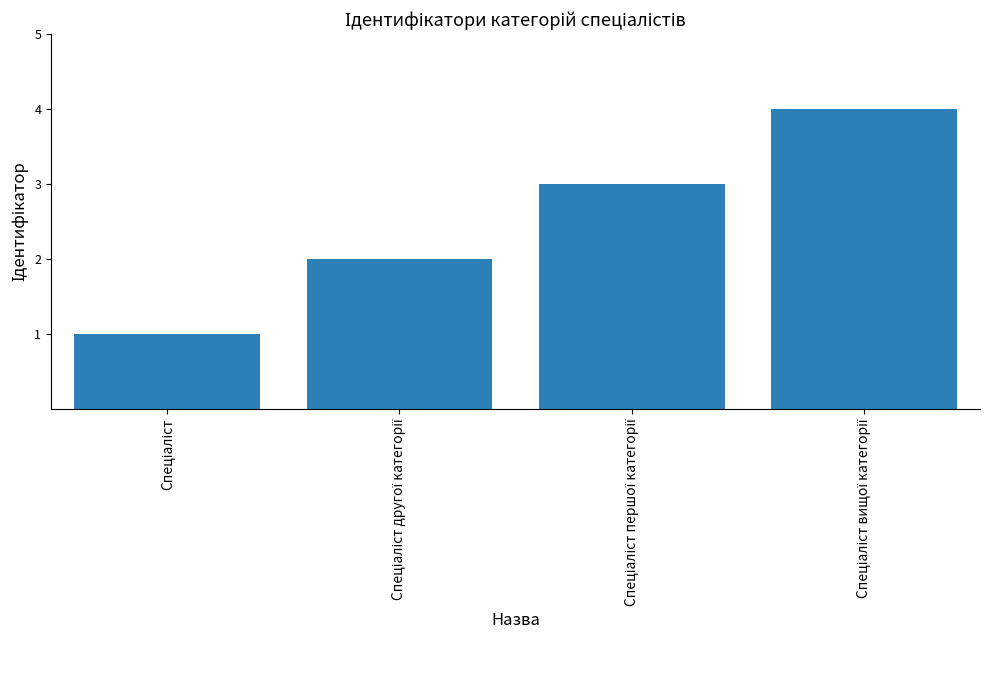

What is the greatest value displayed?

4